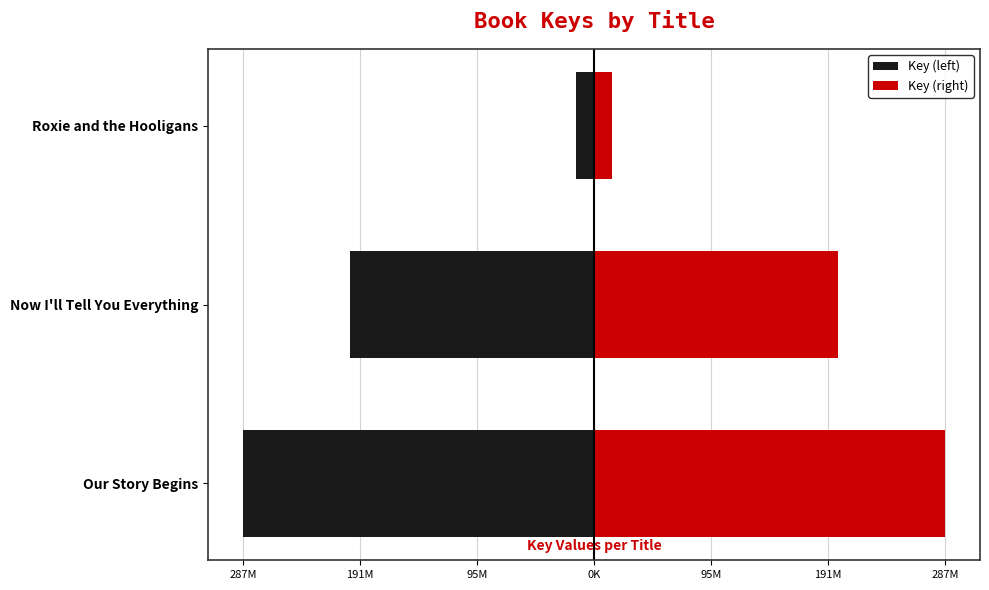

What is the greatest value displayed?

287774989.5